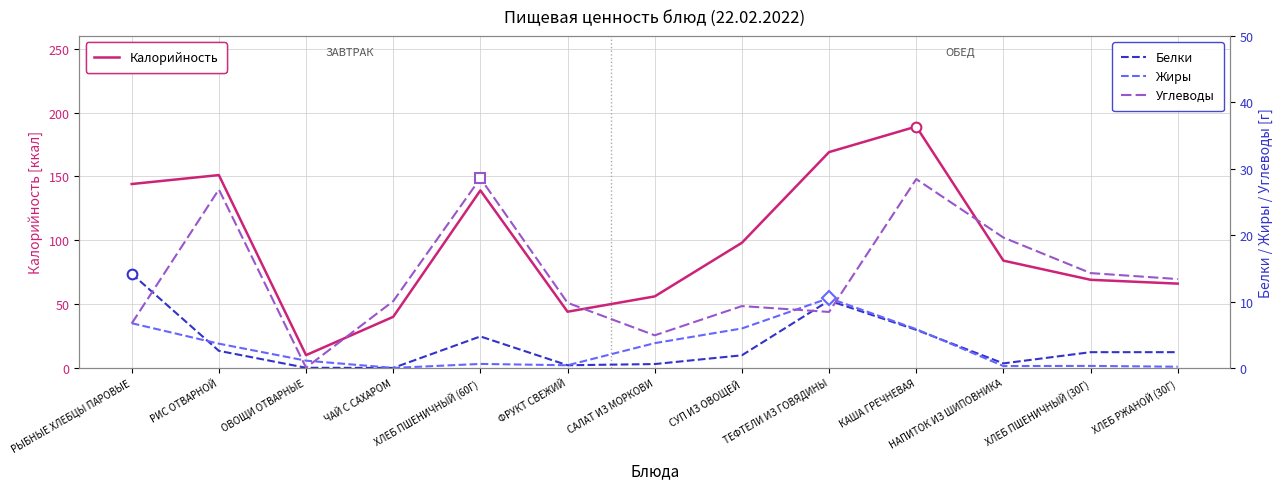

Which has a higher value, КАША ГРЕЧНЕВАЯ or СУП ИЗ ОВОЩЕЙ?

КАША ГРЕЧНЕВАЯ